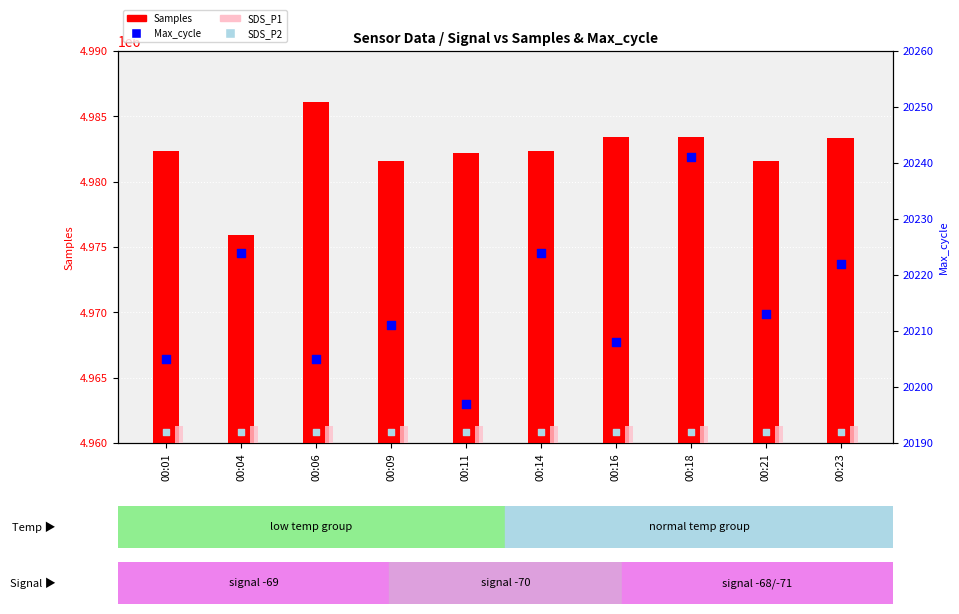

Is the value of SDS_P1 at 00:14 greater than the value of Samples at 00:01?

No